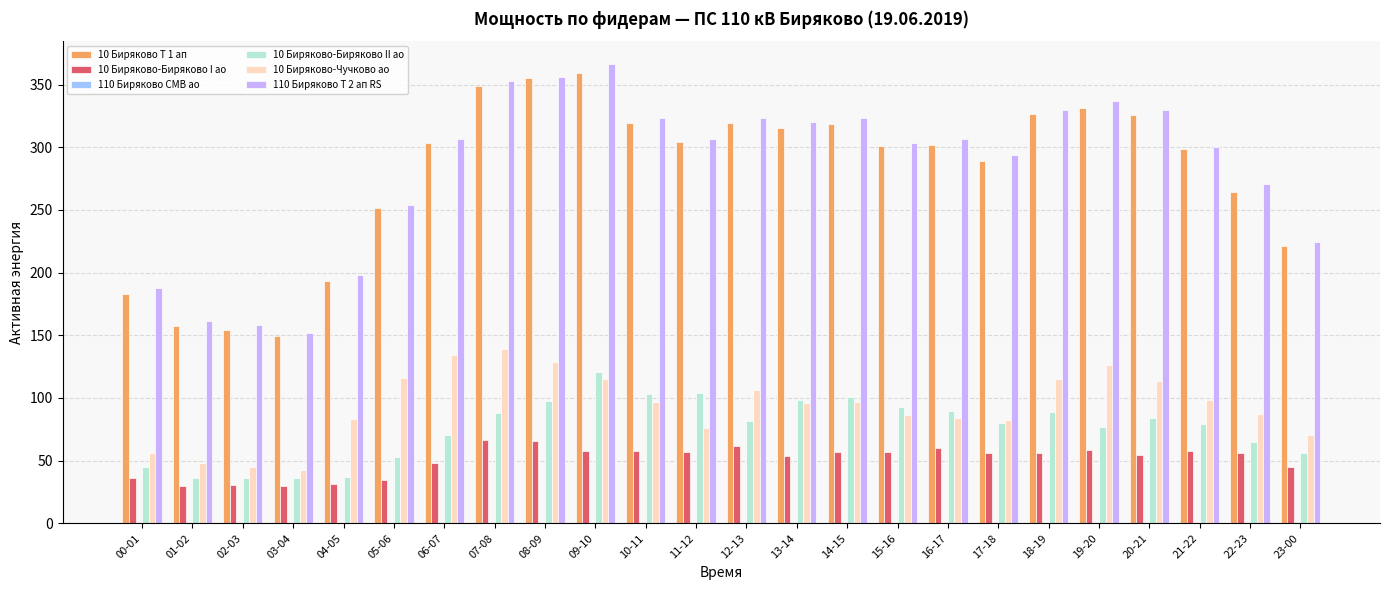

What is the difference between the maximum and minimum values in the 10 Биряково-Биряково I ао series?

37.0